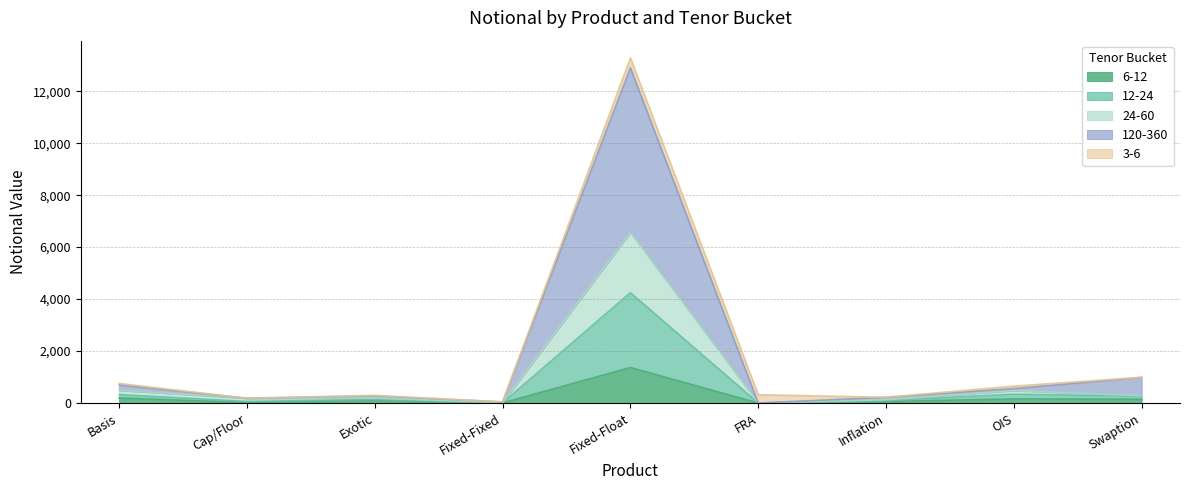

What is the spread (max minus min) of values at Cap/Floor?

167